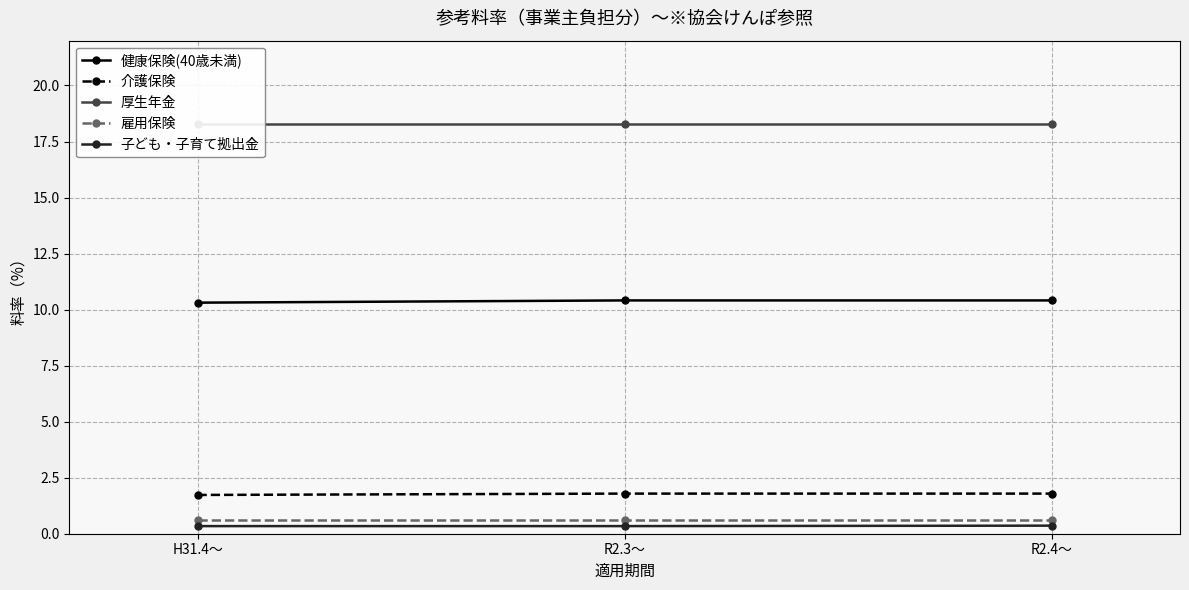

Reading left to right, extract all data points from this chart.

健康保険(40歳未満): 10.3	10.4	10.4
介護保険: 1.7	1.8	1.8
厚生年金: 18.3	18.3	18.3
雇用保険: 0.6	0.6	0.6
子ども・子育て拠出金: 0.3	0.3	0.4